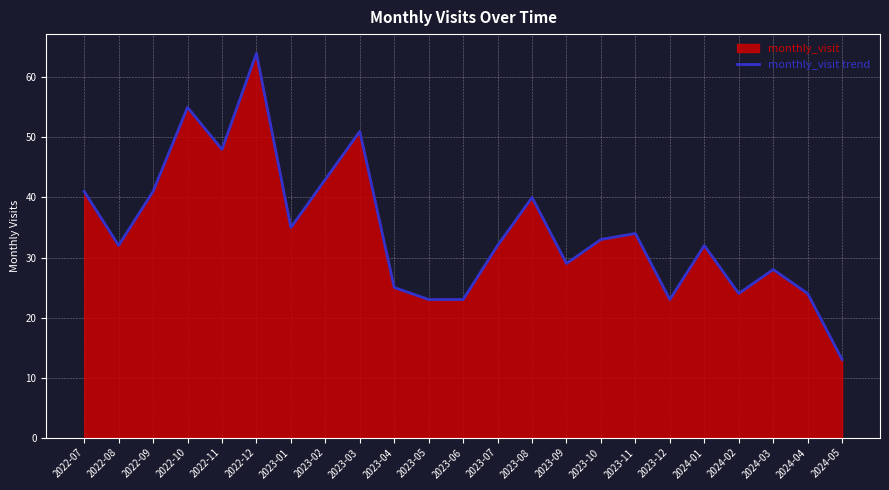

What is the sum of all values?

793